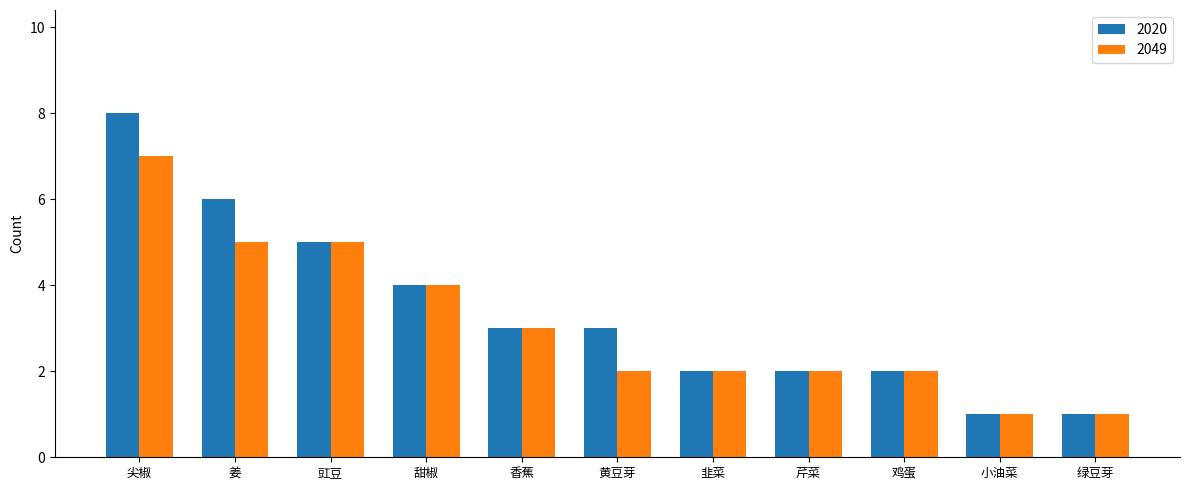

What position from the left is 香蕉?

5